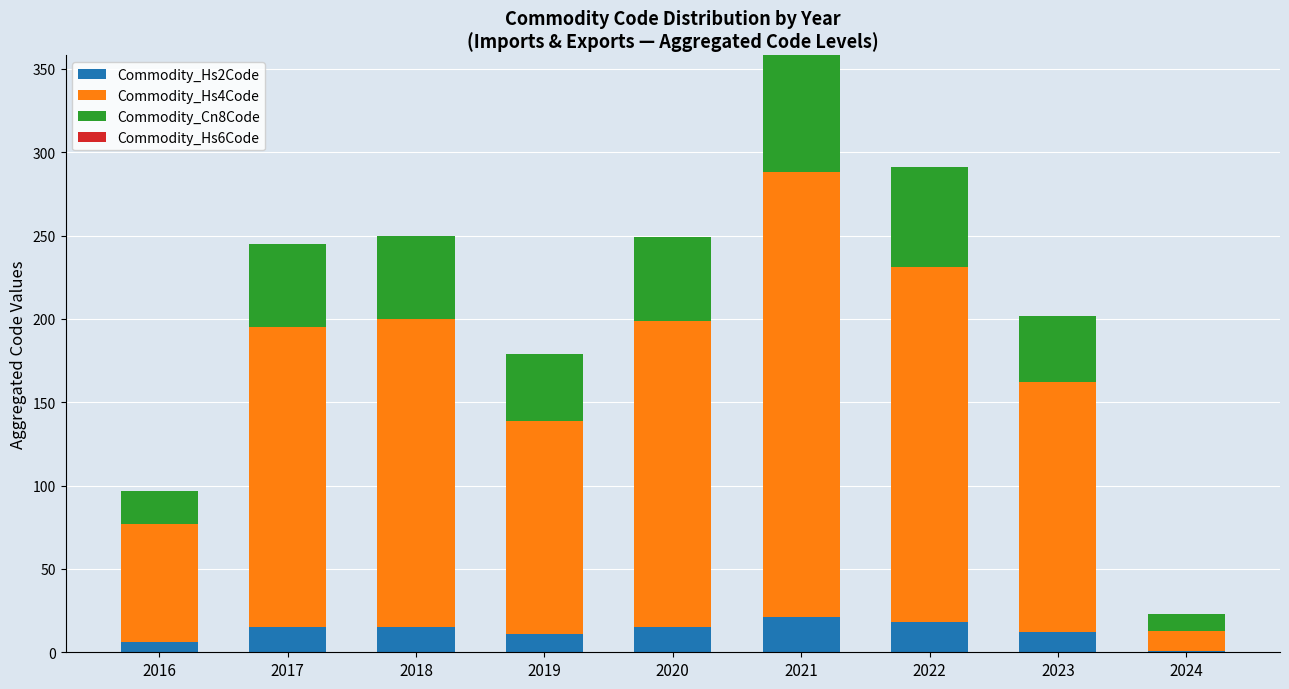

At which category is the sum across all series the highest?

2021